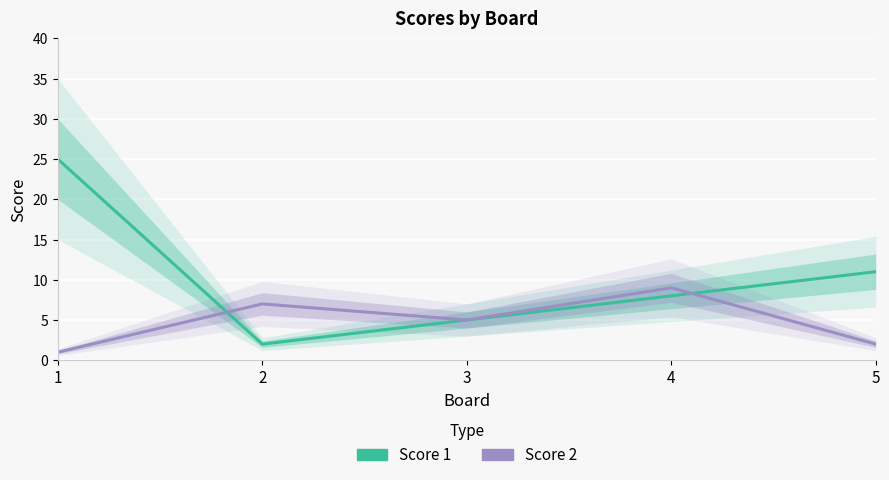

Between 3 and 2, which is larger?

3